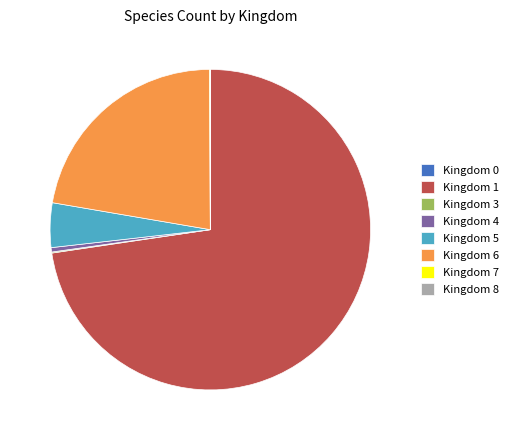

Which slice is the largest?

Kingdom 1